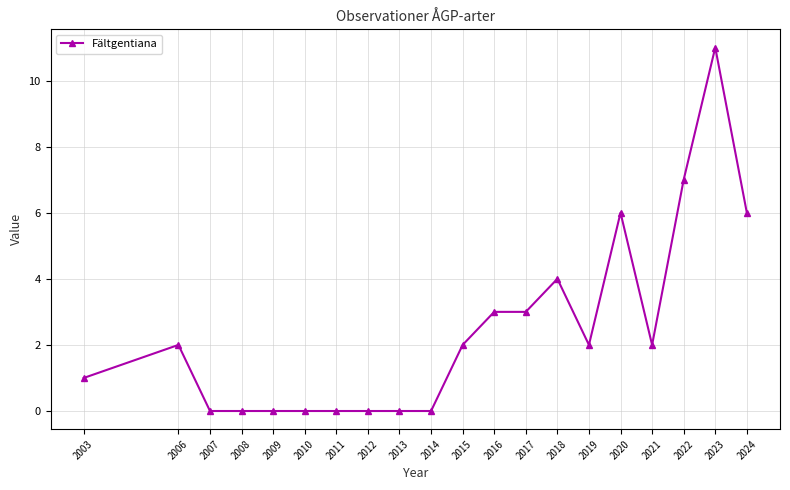

Is it true that the value at 2019 is 2?

True